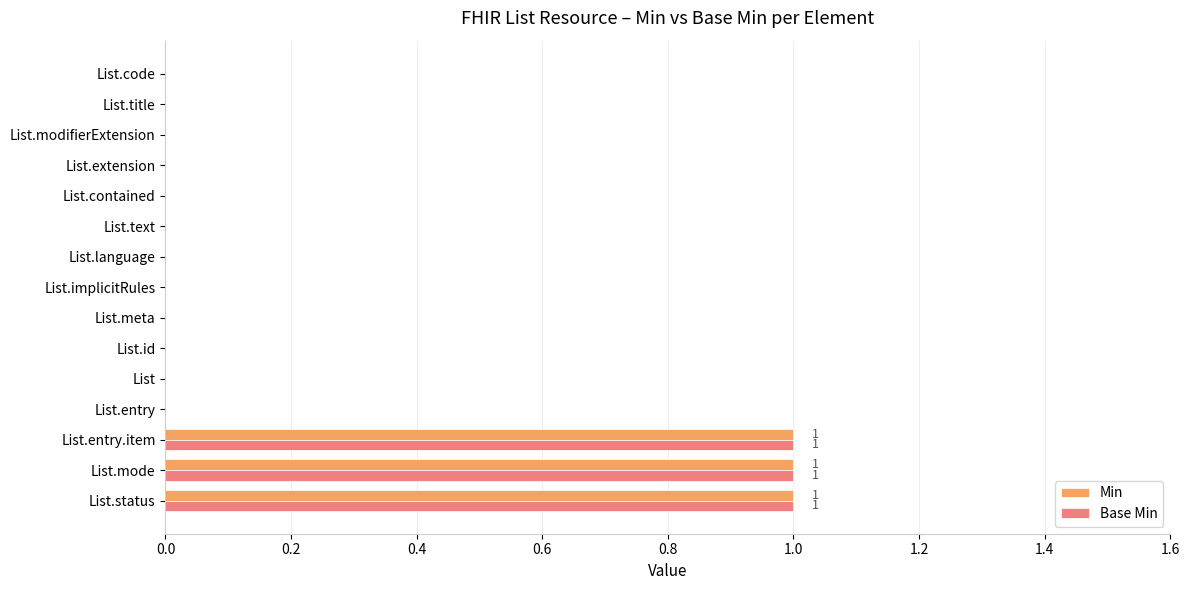

True or false: Min has a value of 0 at List.

True